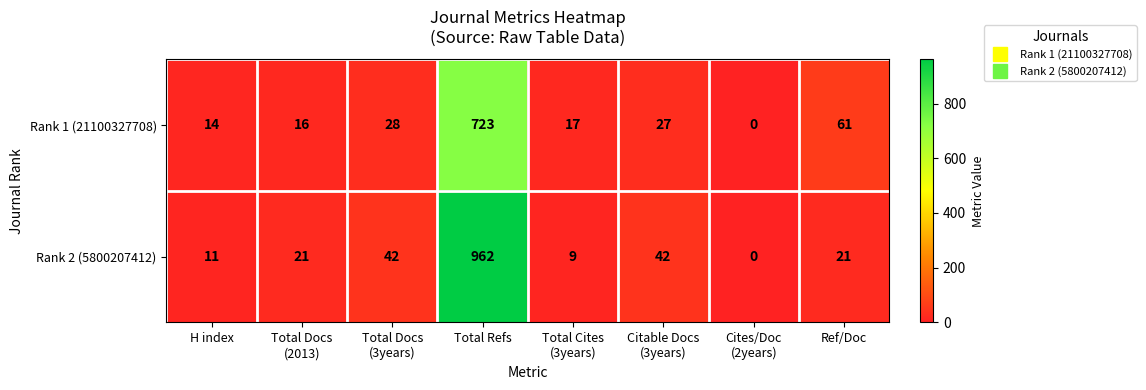

Reading left to right, transcribe all the data shown in this chart.

Rank 1 (21100327708): 14	16	28	723	17	27	0	61
Rank 2 (5800207412): 11	21	42	962	9	42	0	21